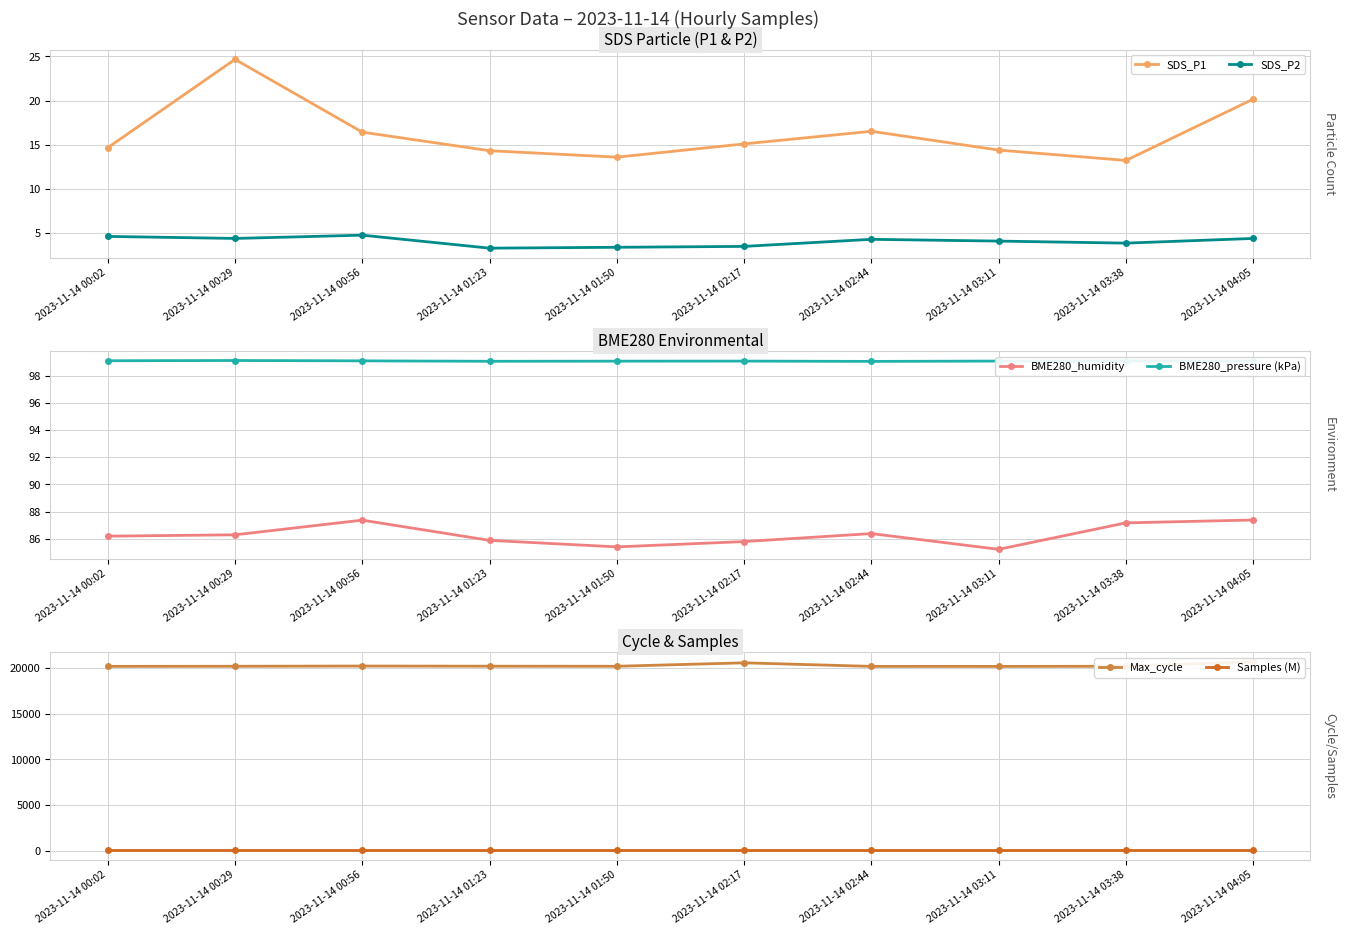

True or false: BME280_humidity has a value of 53.7 at 2023-11-14 00:02.

False